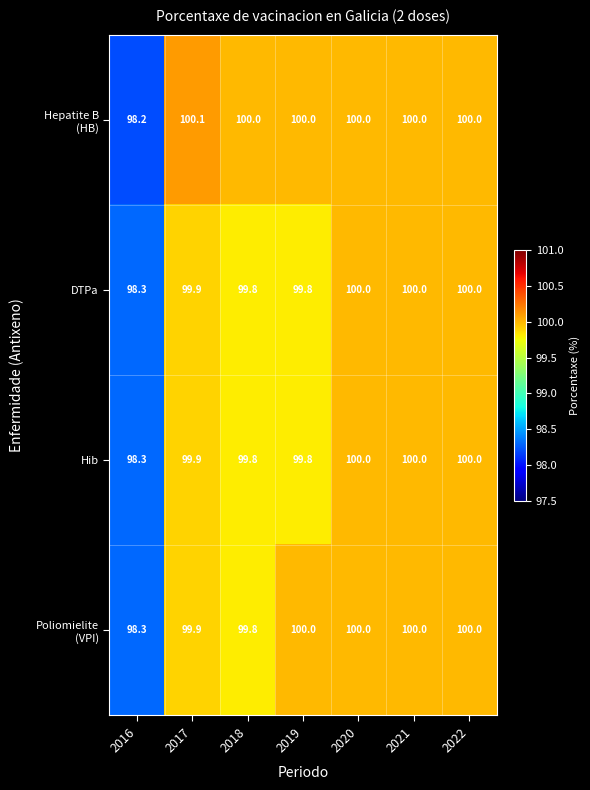

What is the total value across all series at 2018?

399.4